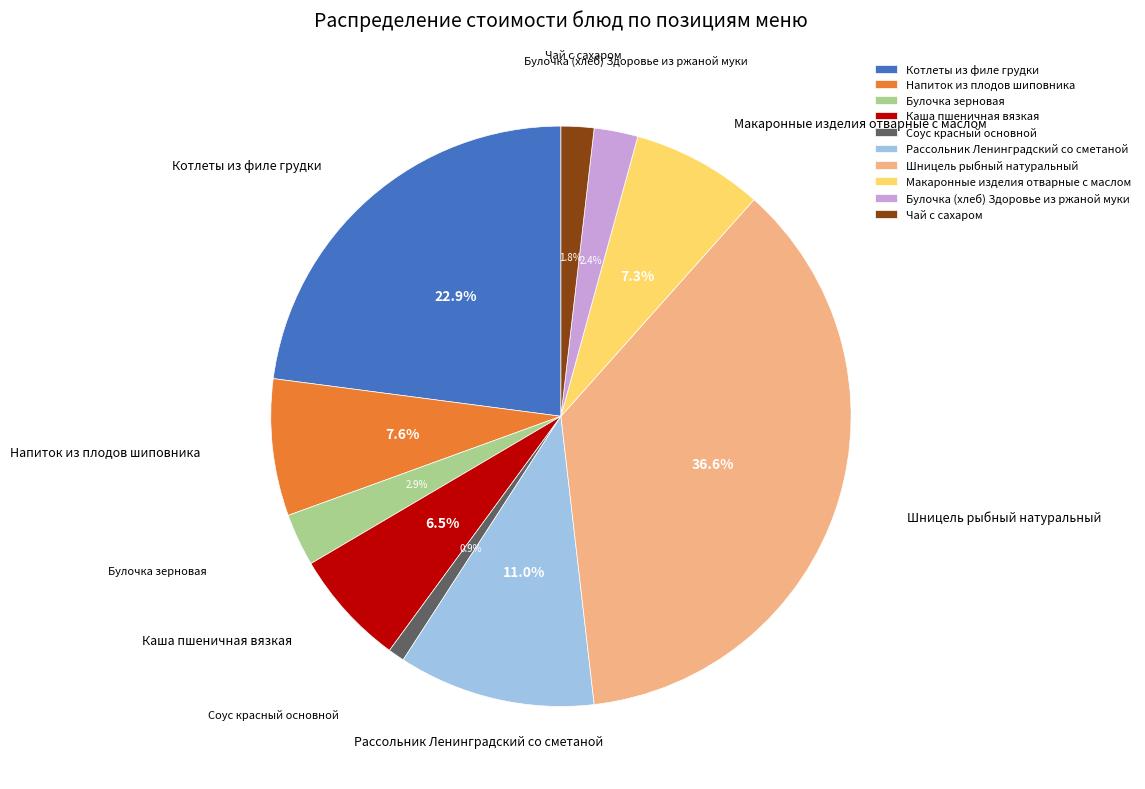

What percentage is NOT represented by Булочка зерновая?

97.1%